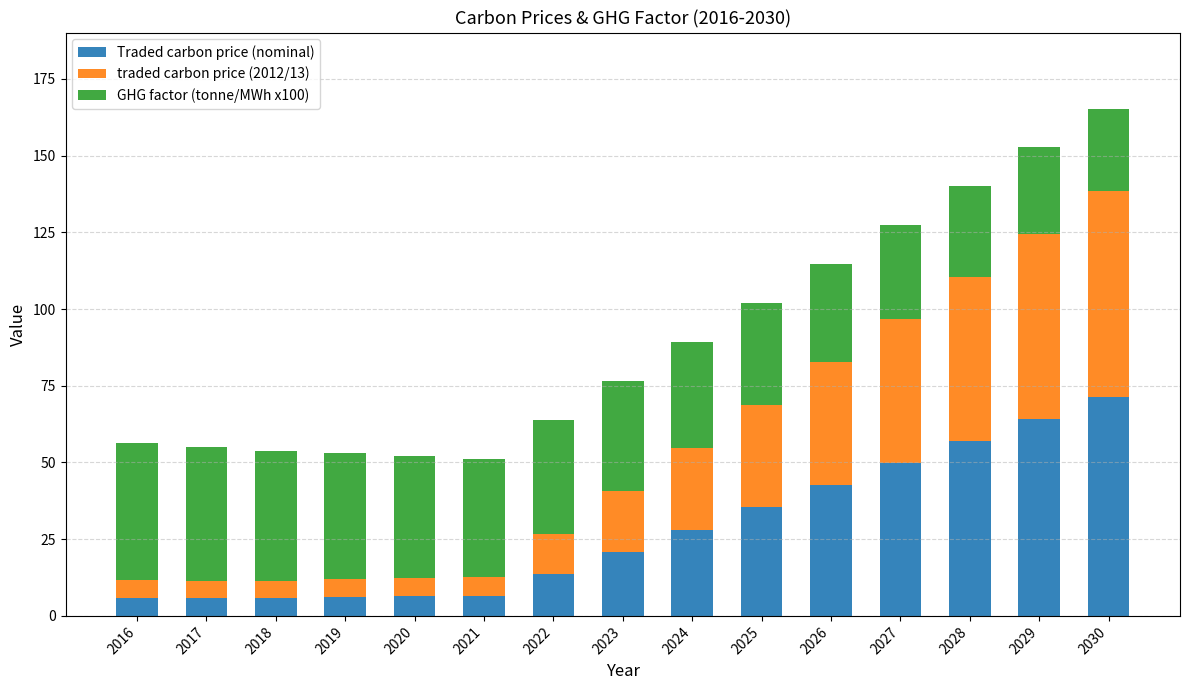

At which label does Traded carbon price (nominal) reach its peak?

2030